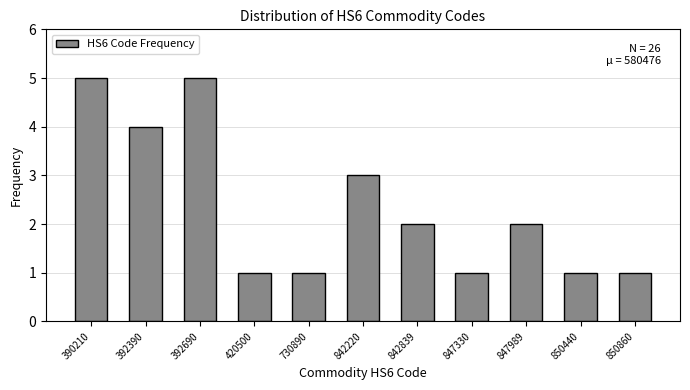

Reading right to left, extract all data points from this chart.

1	1	2	1	2	3	1	1	5	4	5